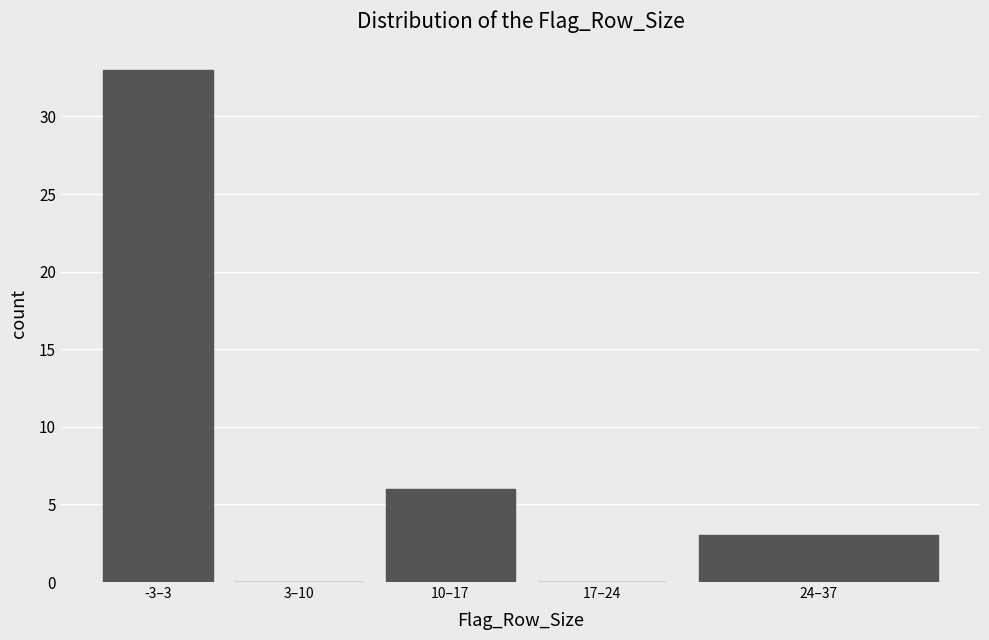

Reading left to right, transcribe all the data shown in this chart.

-3–3=33	3–10=0	10–17=6	17–24=0	24–37=3